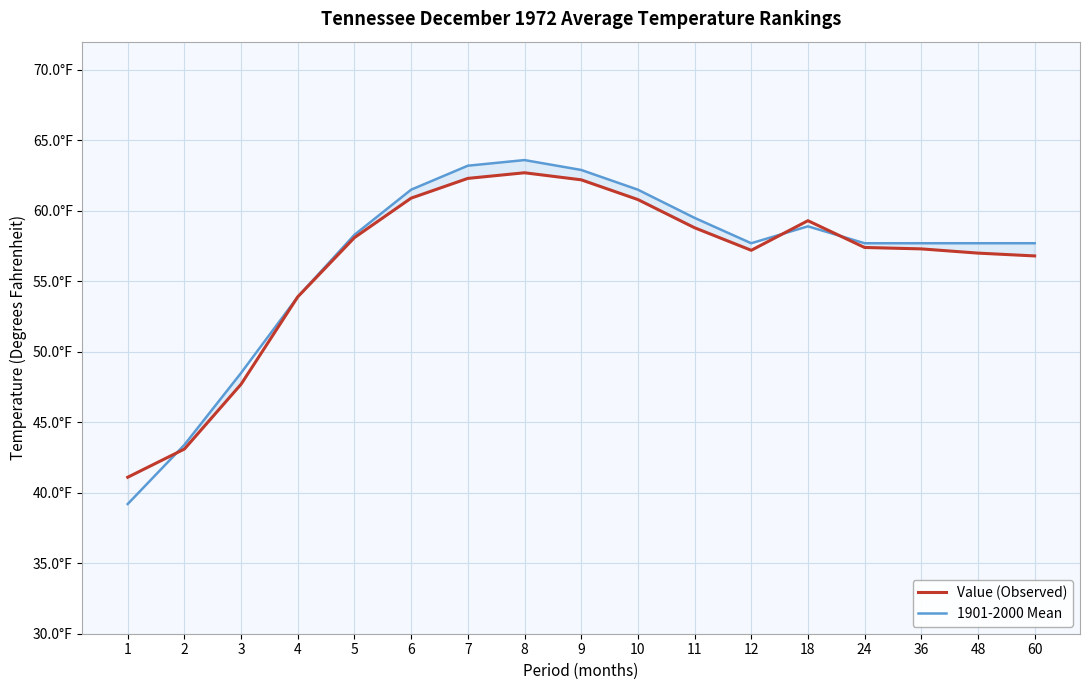

What is the maximum value for 1901-2000 Mean?

63.6